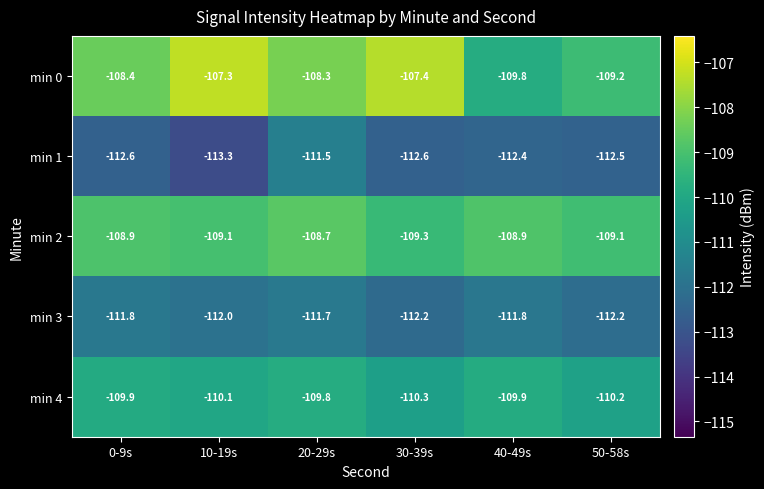

Which series changed the most between 20-29s and 50-58s?

min 1